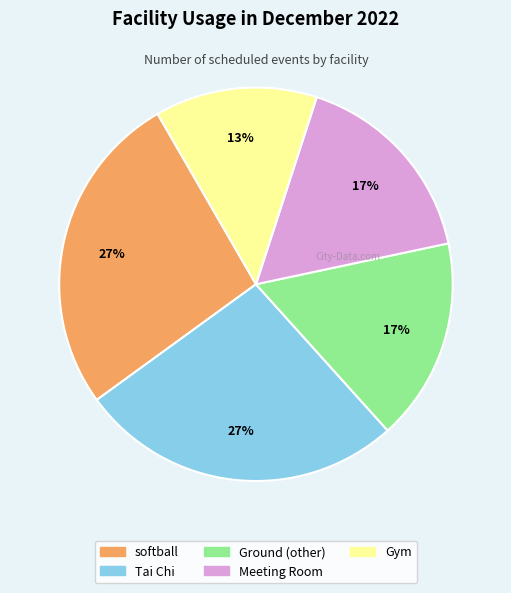

Combined, do Ground (other) and Tai Chi account for over 50%?

No